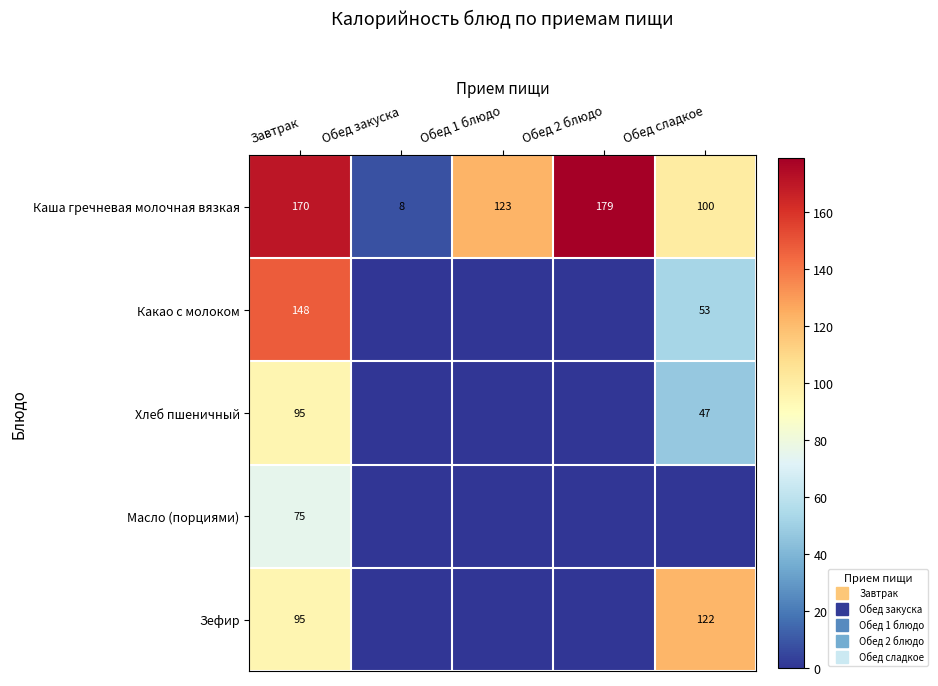

What is the difference between the highest and lowest values at Обед 2 блюдо?

179